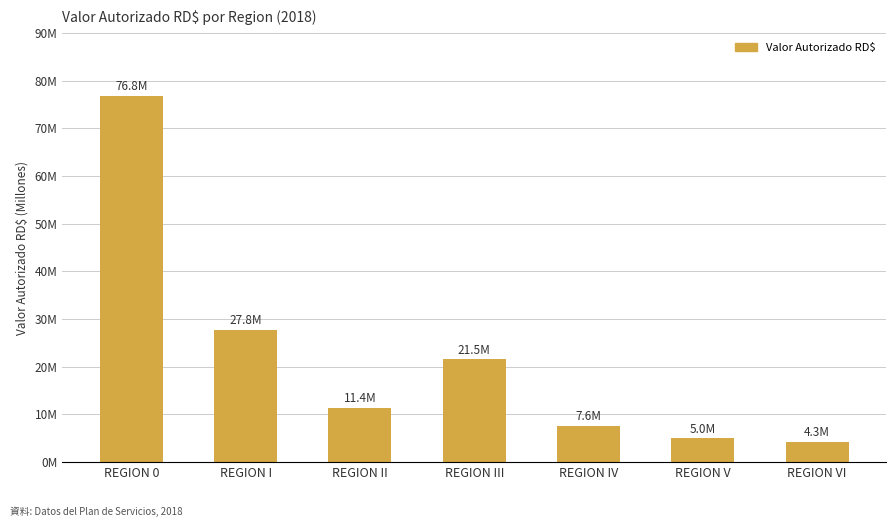

What is the maximum value shown in the chart?

76770609.4